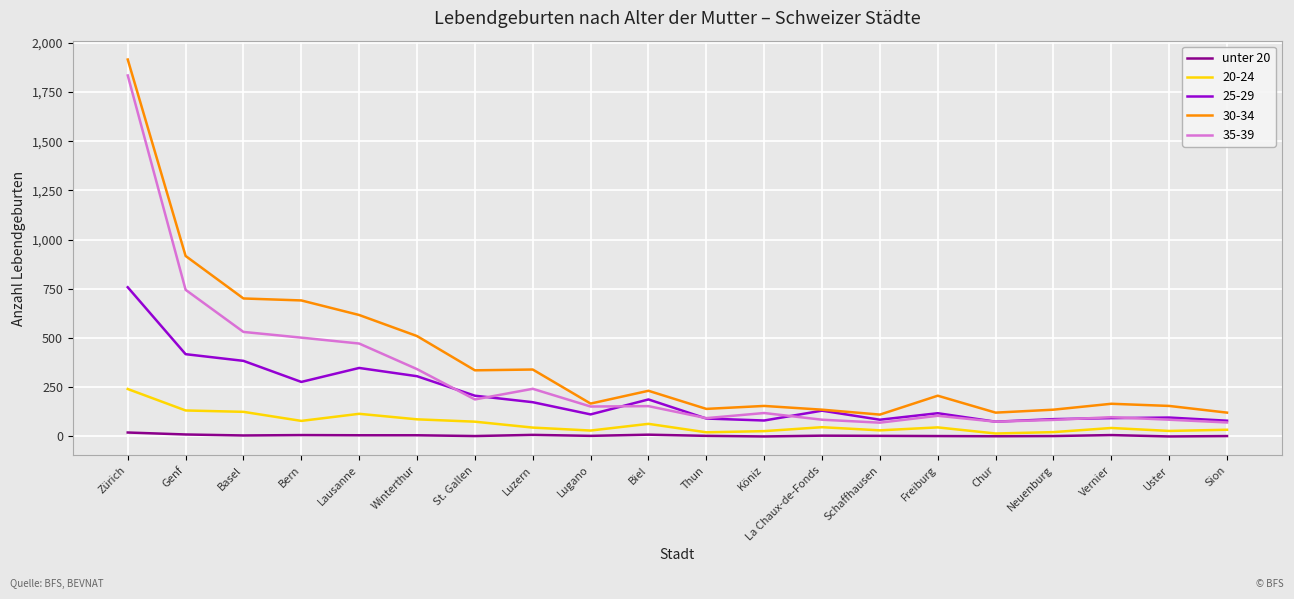

Which label corresponds to the largest value in the chart?

Zürich